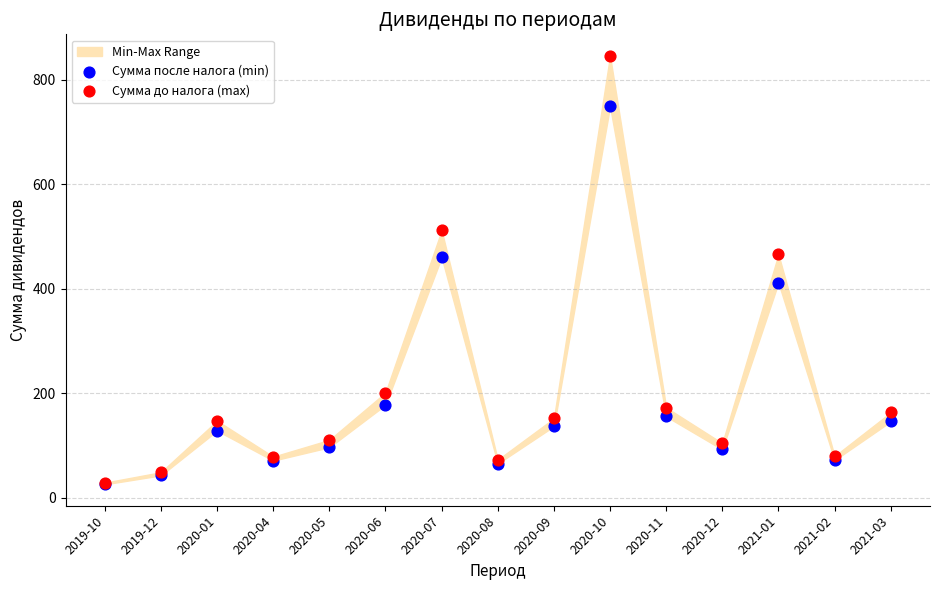

In the Сумма после налога (min) series, what Y value is closest to 387?

411.3